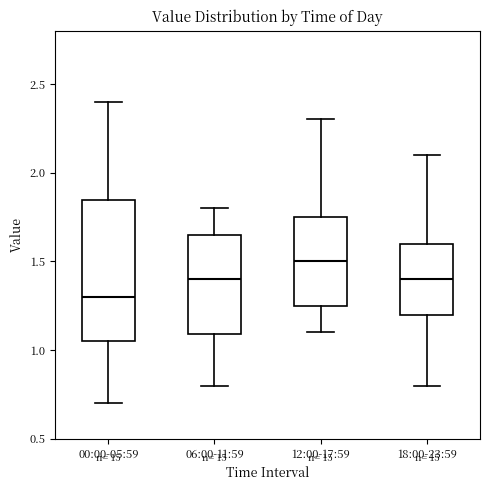

Where is the lower edge of the box for 06:00-11:59 on the y-axis? The values are not printed on the chart, so give them approximately, as read against the axis.

1.10